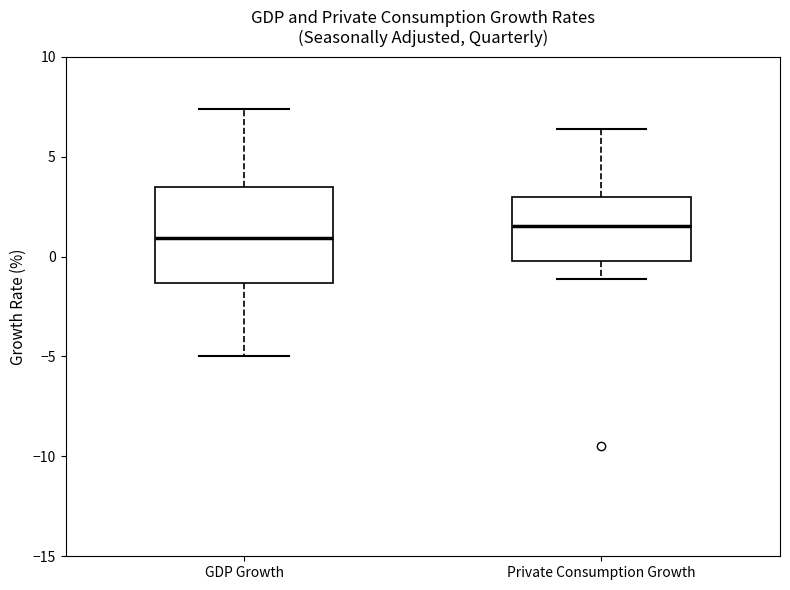

Reading left to right, transcribe this box plot: for each box, give where its median line is, the range the box spans, and where its two whiskers end, as read against the y-axis. The values are not printed on the chart, so give them approximately, as read against the axis.

GDP Growth: median 1.0, box -1.5 to 3.5, whiskers -5.0 to 7.5
Private Consumption Growth: median 1.5, box 0.0 to 3.0, whiskers -1.0 to 6.5